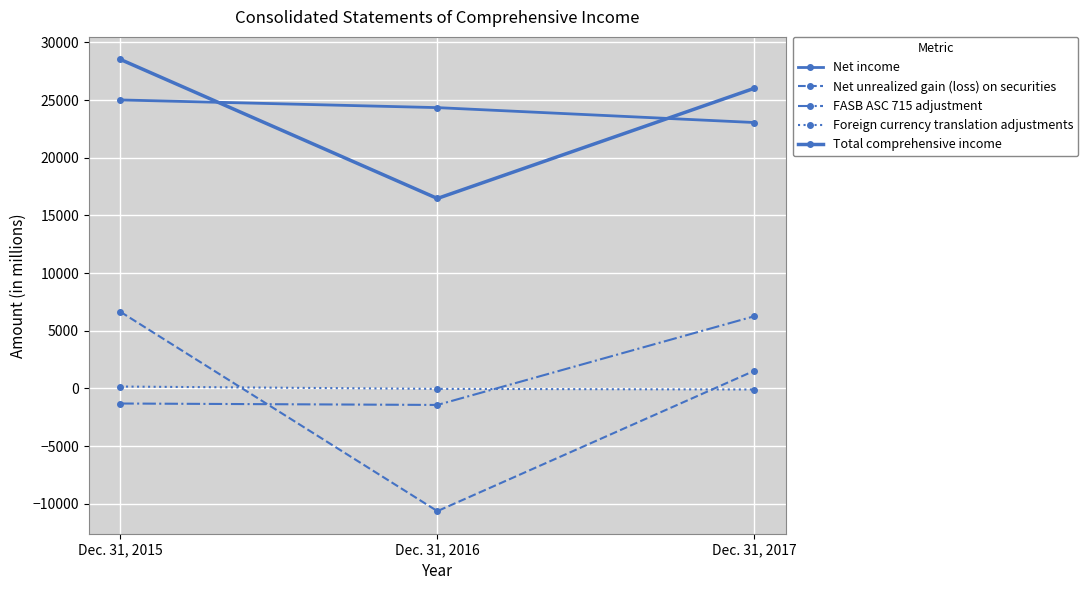

How many values in FASB ASC 715 adjustment are above zero?

1